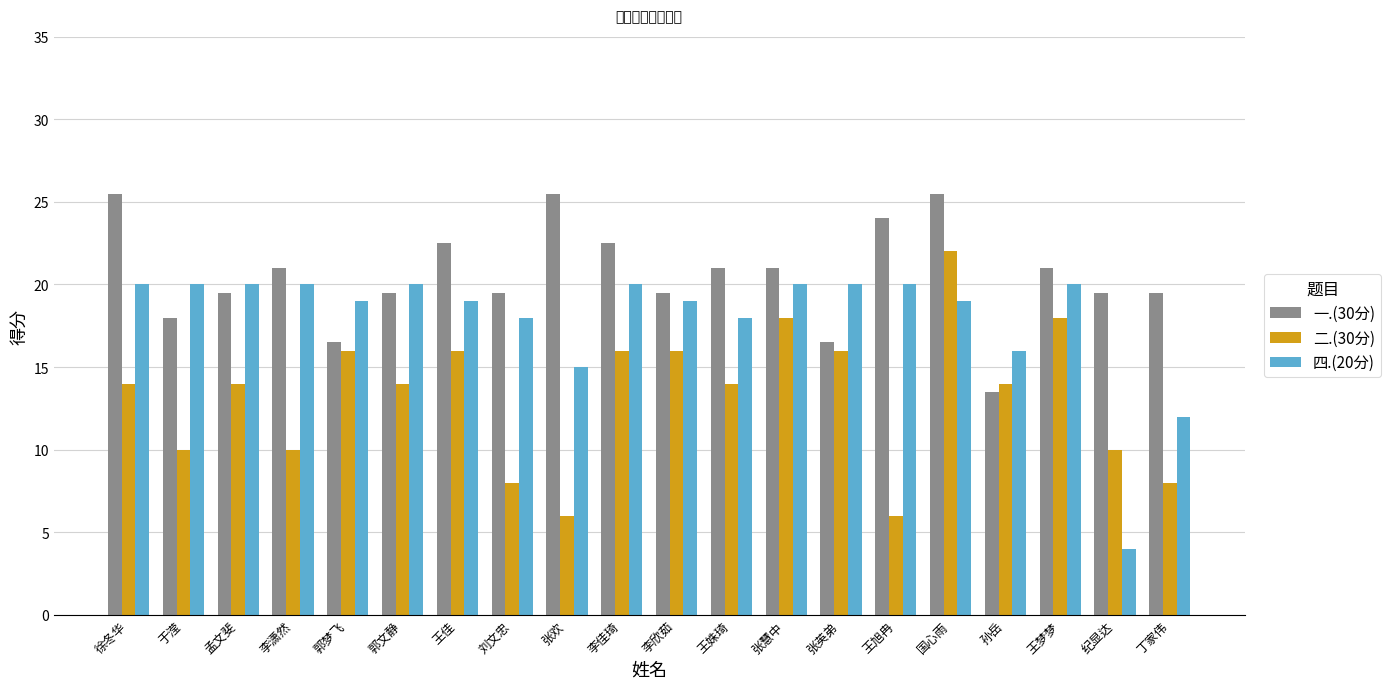

True or false: 四.(20分) has a value of 6.5 at 王佳.

False